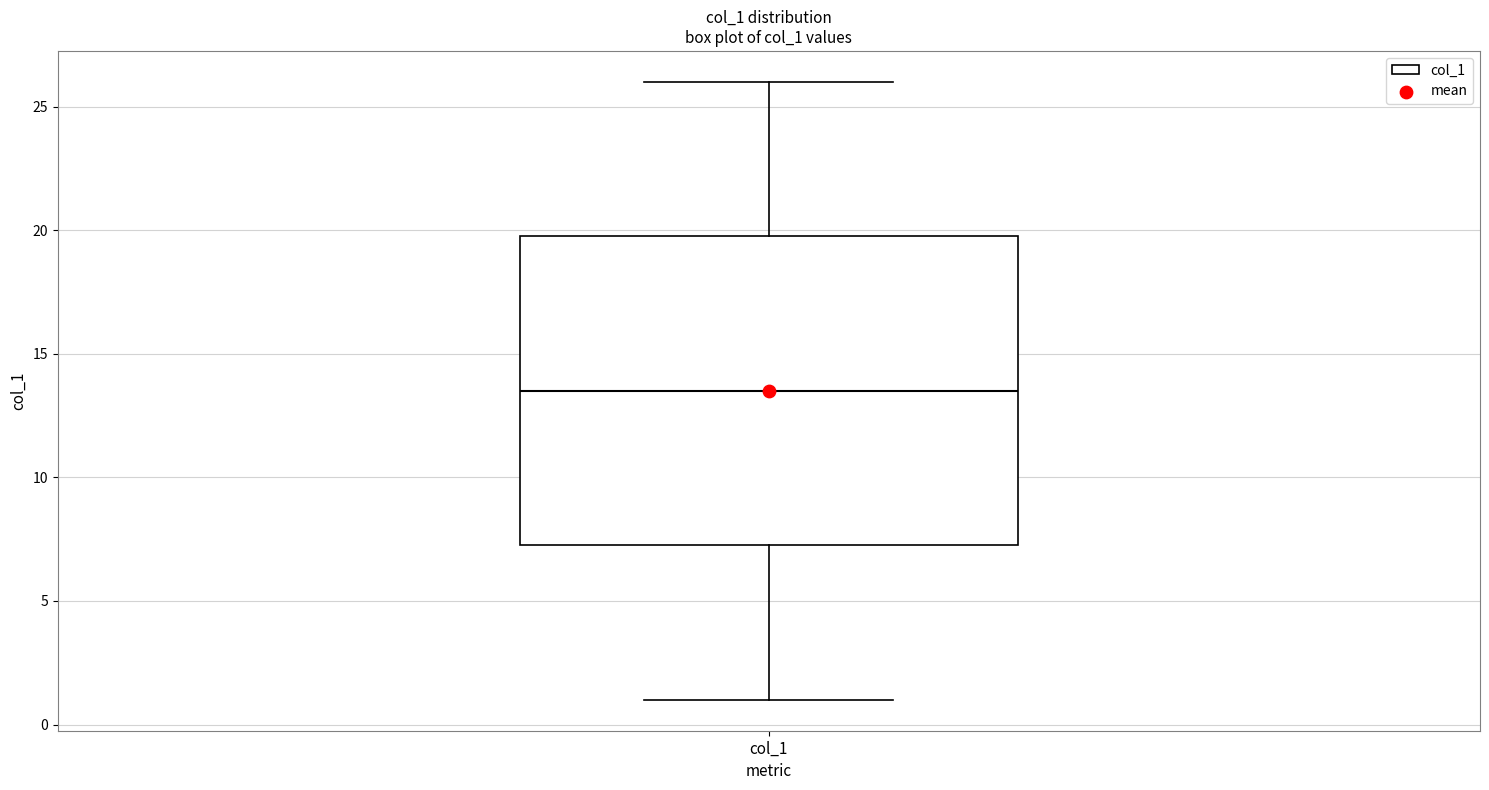

Transcribe this box plot: give where the median line is, the range the box spans, and where the two whiskers end, as read against the y-axis. The values are not printed on the chart, so give them approximately, as read against the axis.

median 13.5, box 7.5 to 20.0, whiskers 1.0 to 26.0